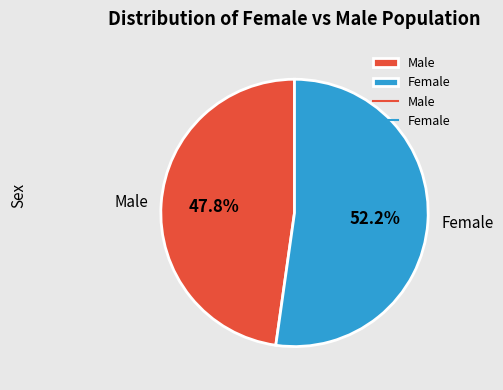

Combined, what portion of the pie is Male and Female?

100.0%